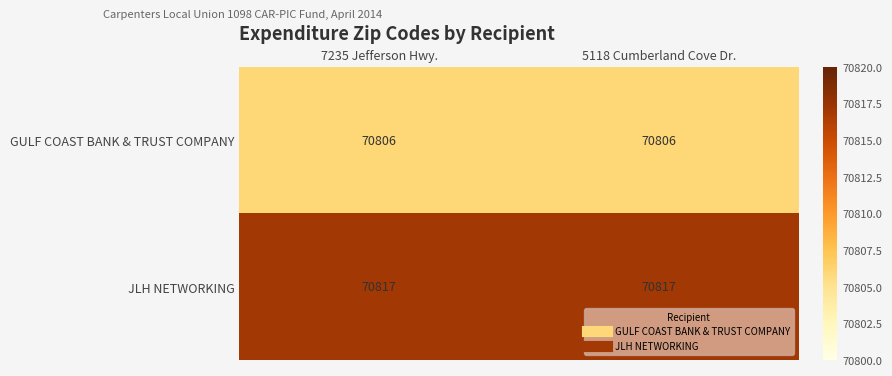

True or false: GULF COAST BANK & TRUST COMPANY has a value of 101879 at 7235 Jefferson Hwy..

False